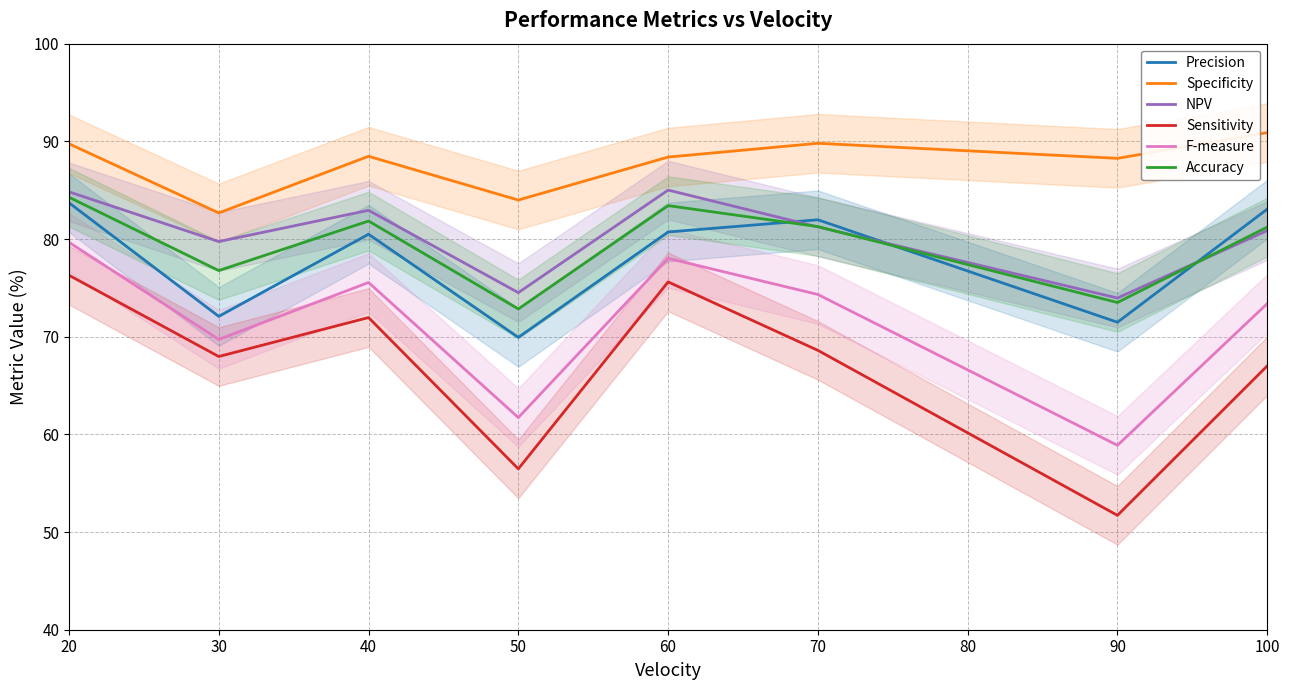

What is the total value across all series at 50?

419.5